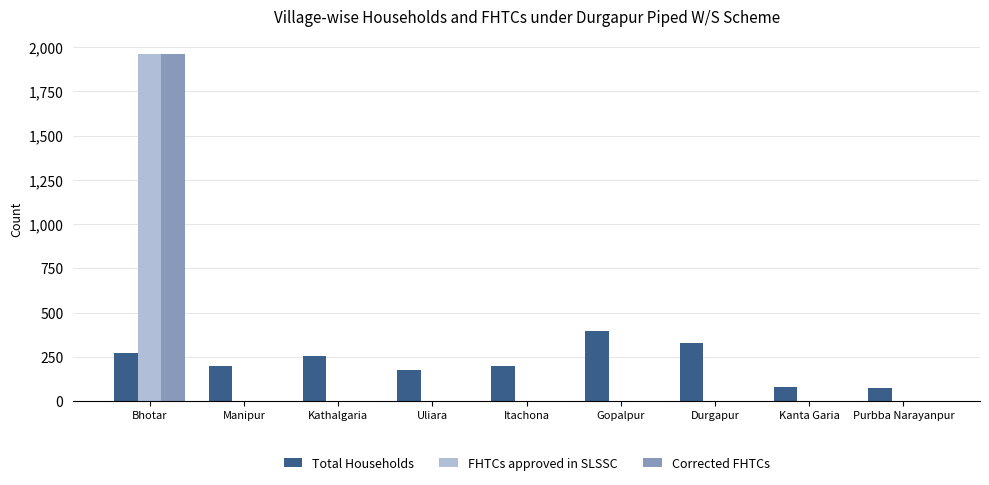

What are all the series names shown in the legend?

Total Households, FHTCs approved in SLSSC, Corrected FHTCs